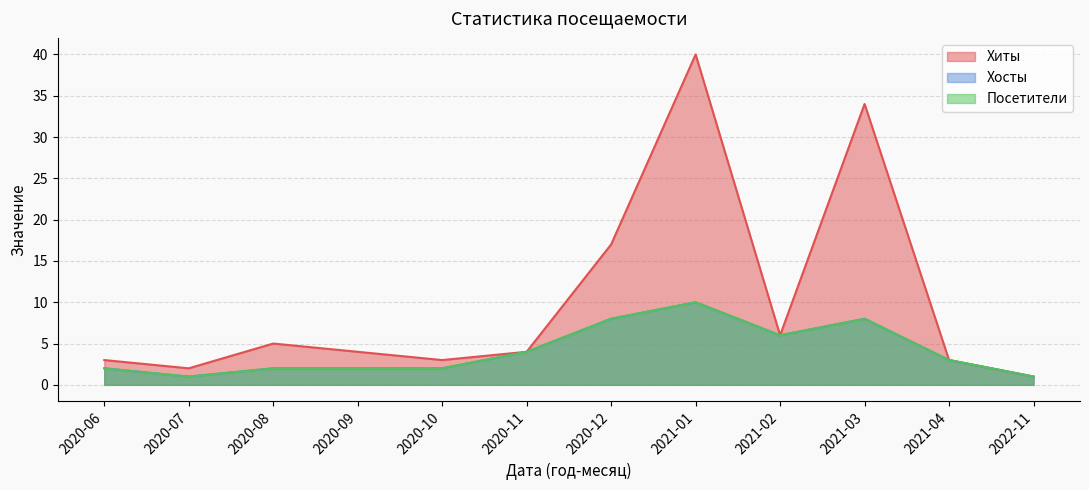

Reading left to right, transcribe all the data shown in this chart.

Хиты: 2020-06=3	2020-07=2	2020-08=5	2020-09=4	2020-10=3	2020-11=4	2020-12=17	2021-01=40	2021-02=6	2021-03=34	2021-04=3	2022-11=1
Хосты: 2020-06=2	2020-07=1	2020-08=2	2020-09=2	2020-10=2	2020-11=4	2020-12=8	2021-01=10	2021-02=6	2021-03=8	2021-04=3	2022-11=1
Посетители: 2020-06=2	2020-07=1	2020-08=2	2020-09=2	2020-10=2	2020-11=4	2020-12=8	2021-01=10	2021-02=6	2021-03=8	2021-04=3	2022-11=1